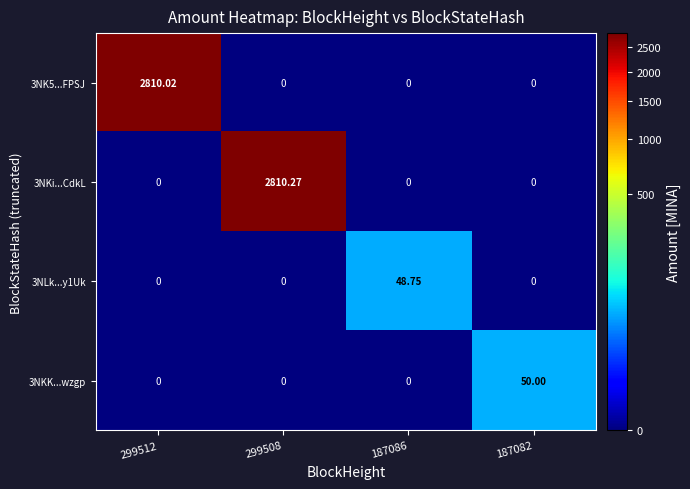

Which label corresponds to the smallest value in the chart?

299508